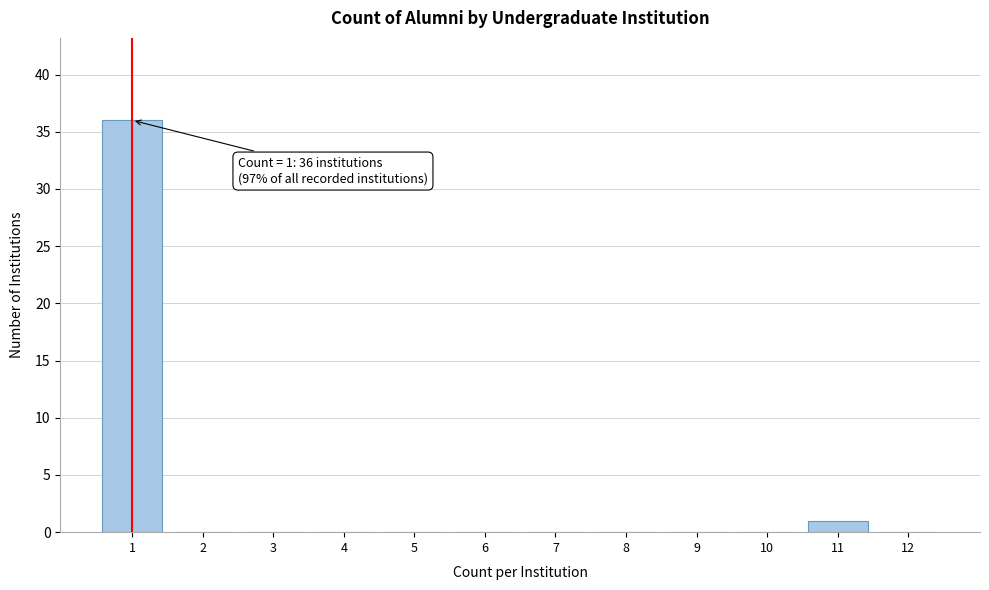

Reading left to right, list all the values displayed in this chart.

1=36	2=0	3=0	4=0	5=0	6=0	7=0	8=0	9=0	10=0	11=1	12=0